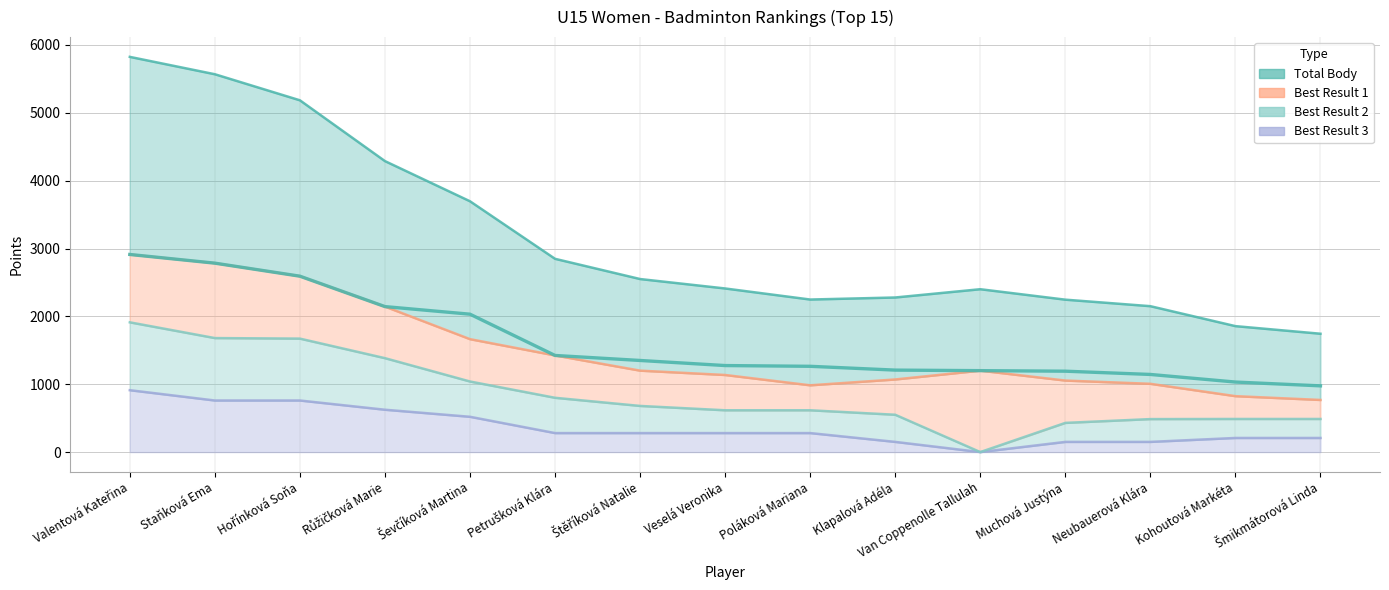

True or false: Best Result 2 and Total Body intersect in this chart.

False